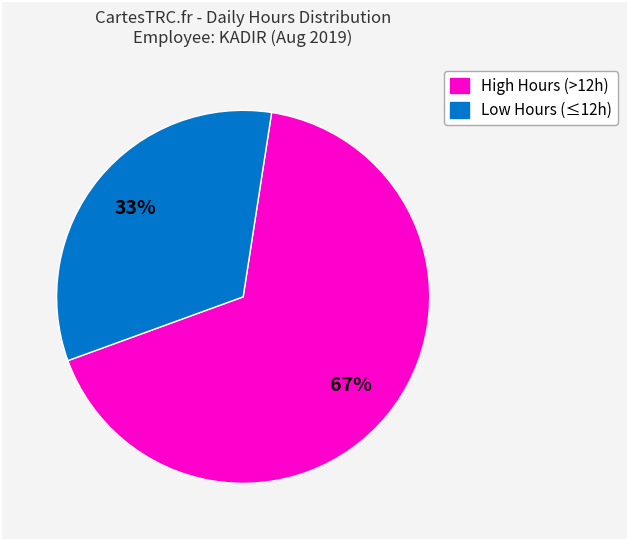

Rank the categories by value from lowest to highest.

Low Hours (≤12h), High Hours (>12h)